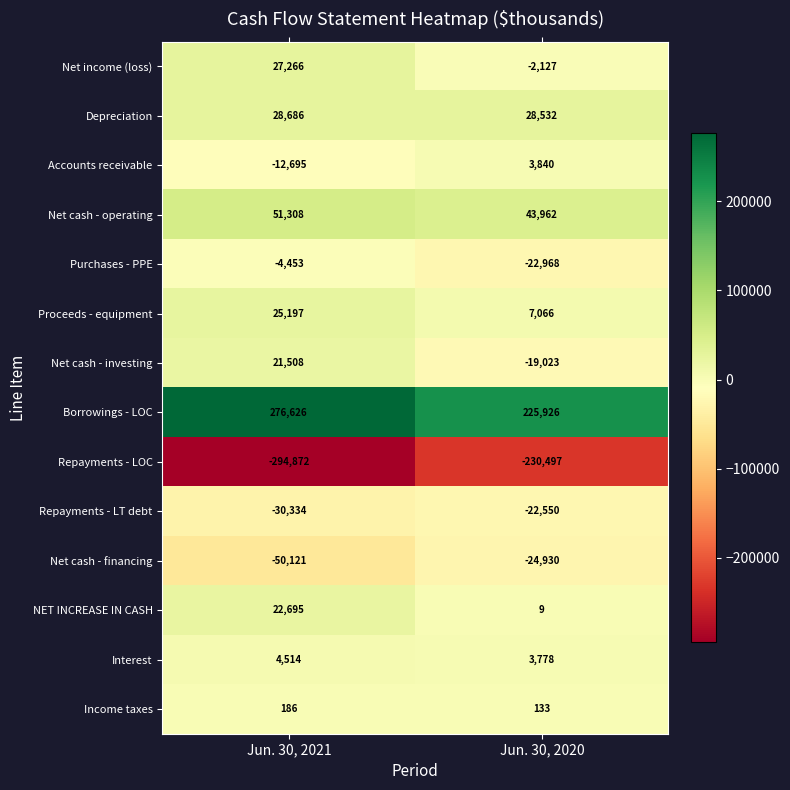

Which series has the largest range (max minus min)?

Repayments - LOC